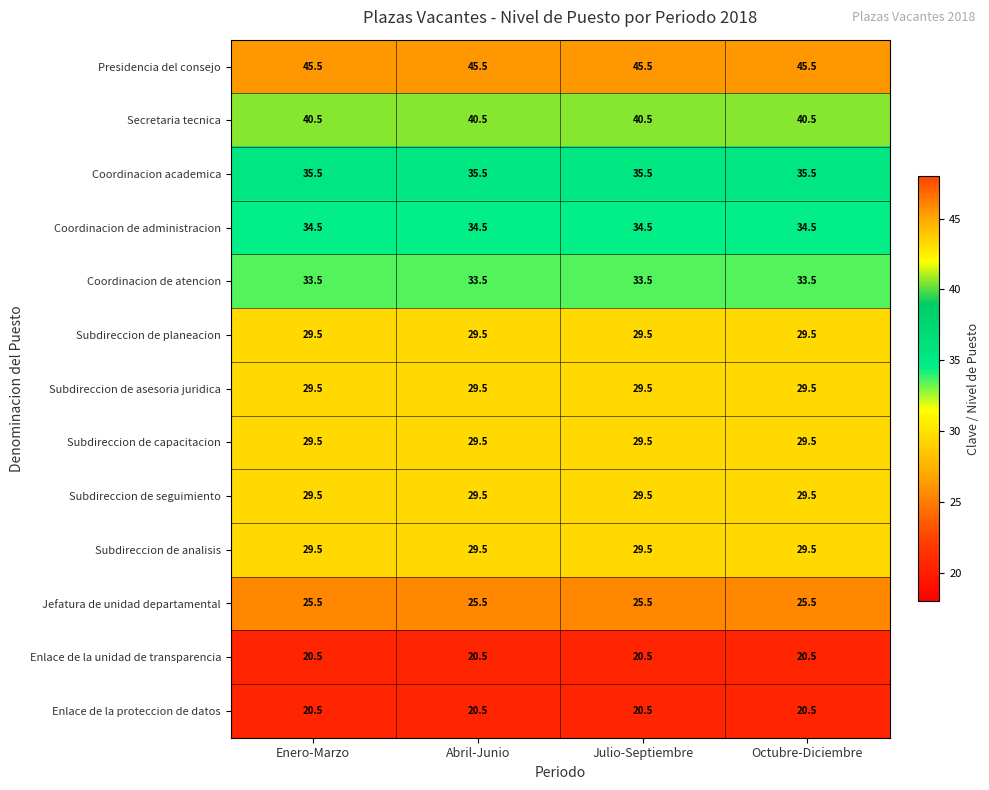

What is the sum of the Subdireccion de analisis values at Julio-Septiembre and Abril-Junio?

59.0